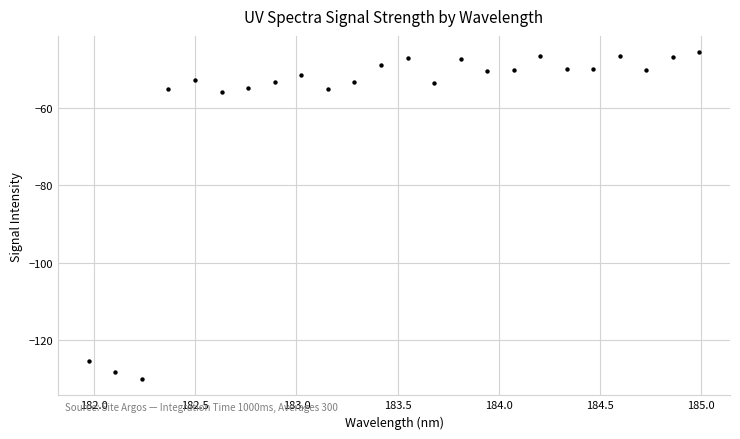

What is the range of Y values (max minus min)?

84.4